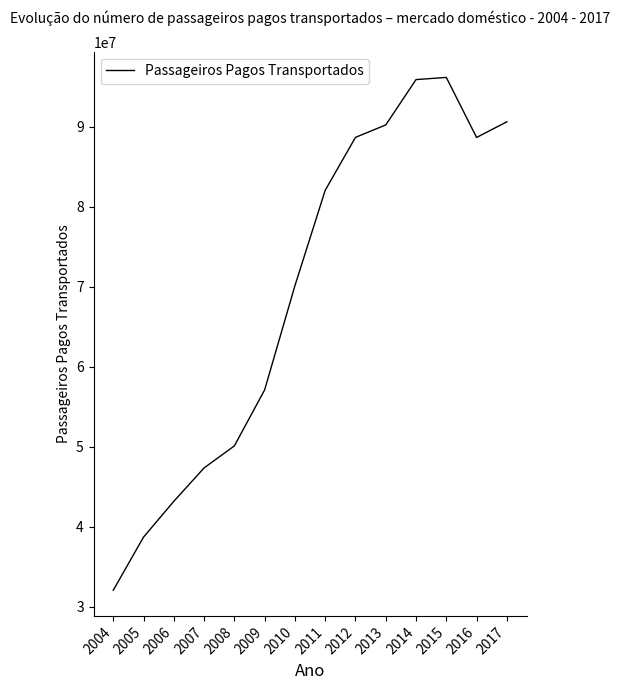

Is it true that the value at 2016 is 140631493?

False